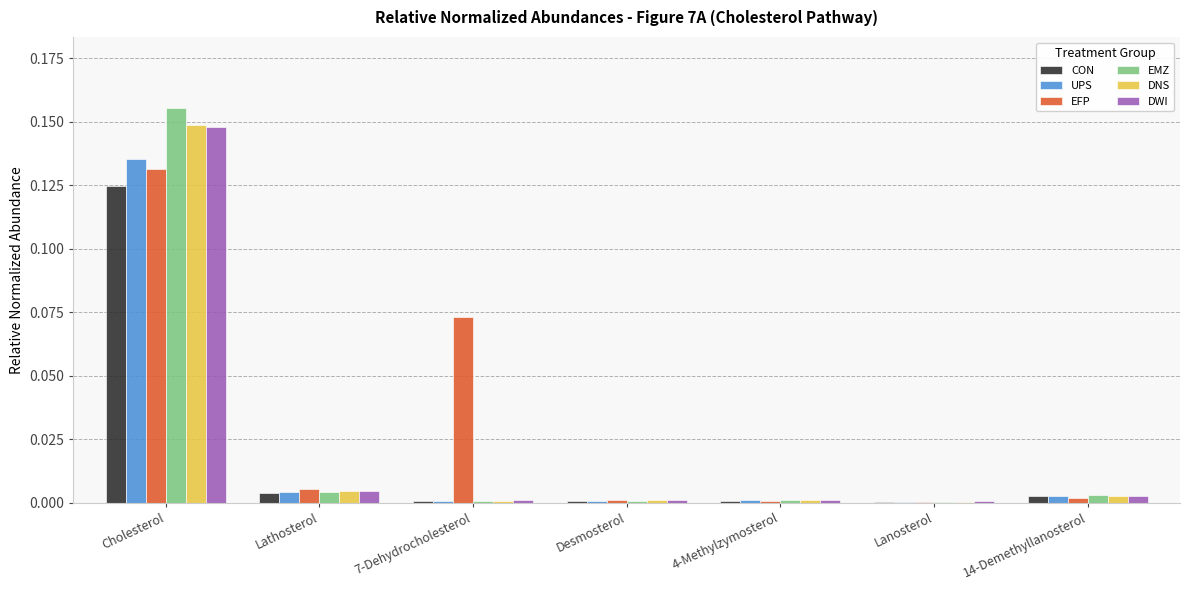

Which label corresponds to the largest value in the chart?

Cholesterol